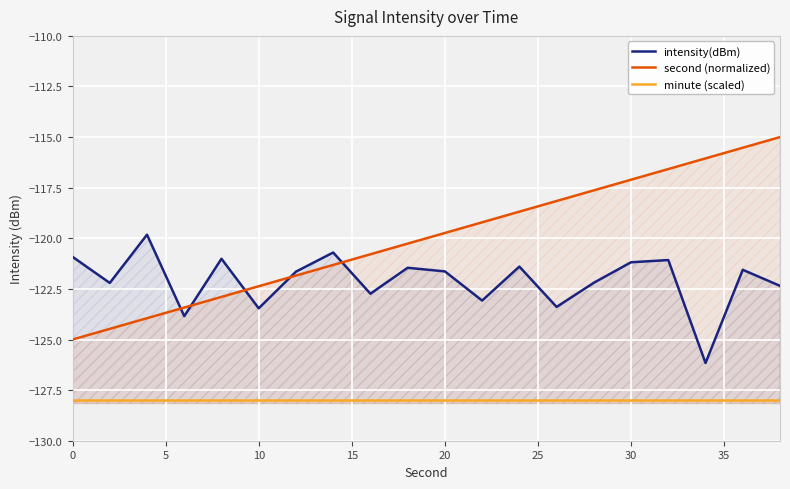

Between 30 and 20, which is larger?

30